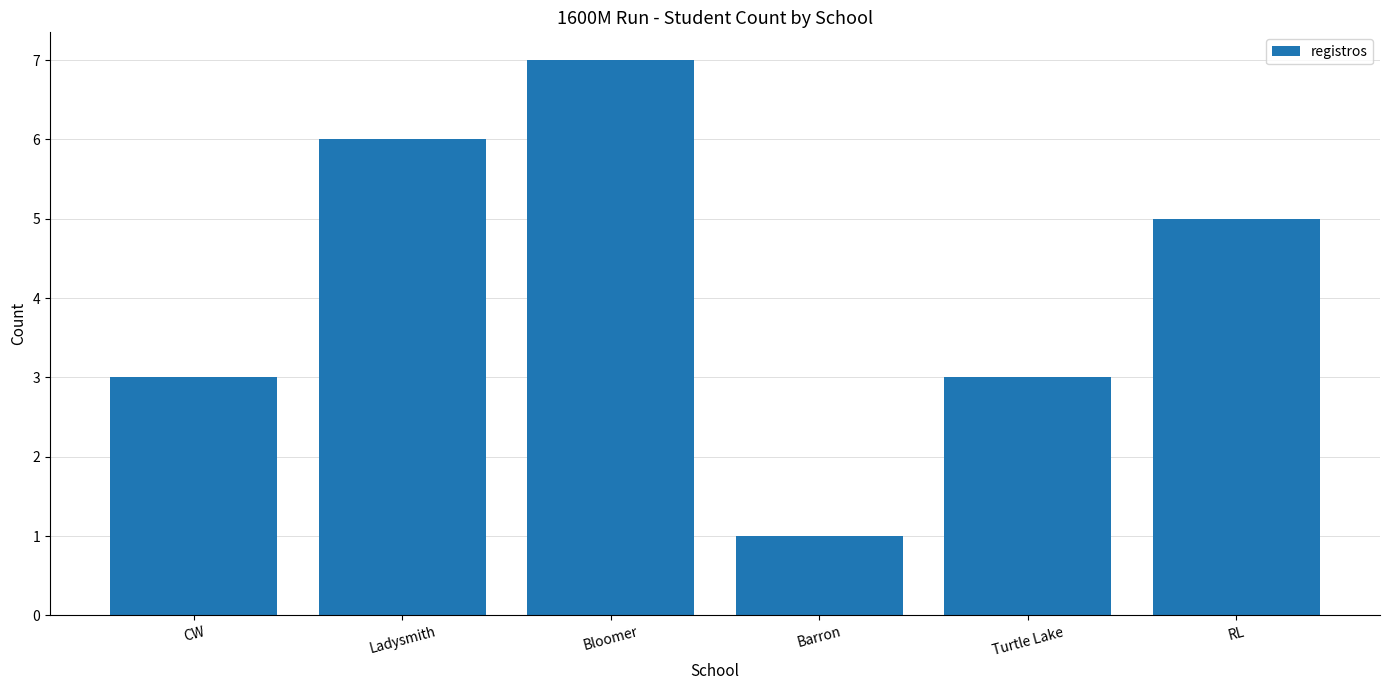

Where does the data first go above 5?

Ladysmith